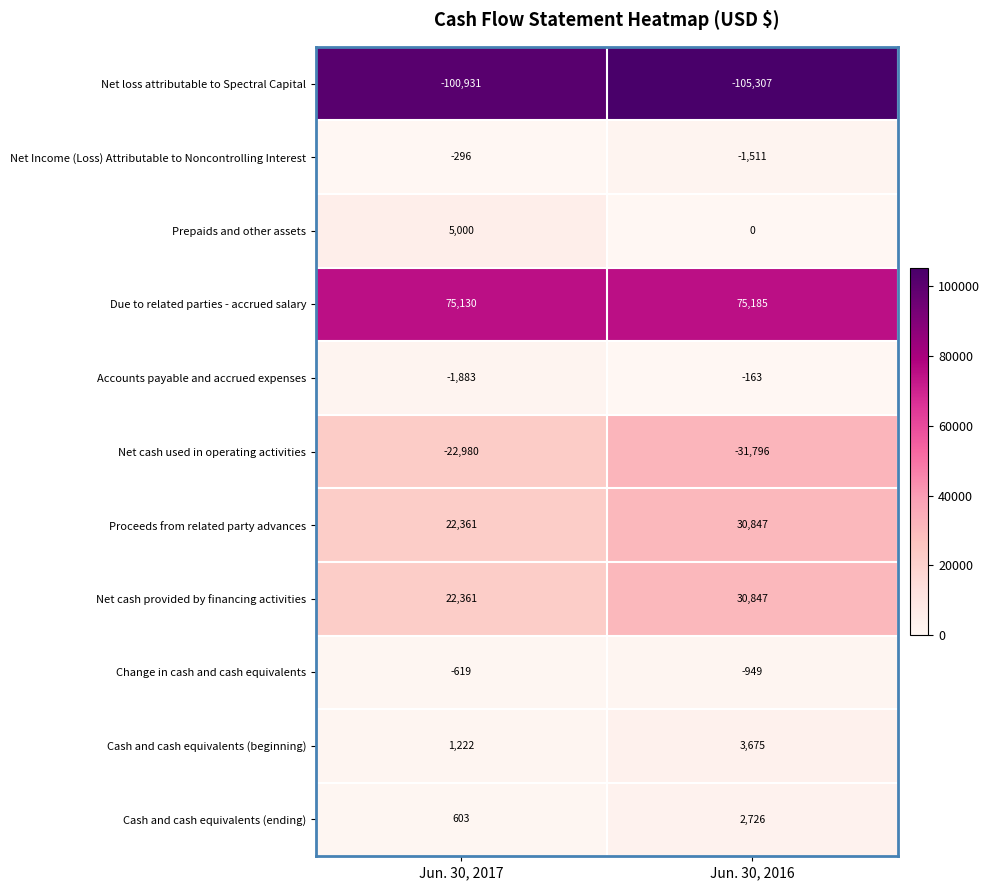

Reading right to left, extract all data points from this chart.

Net loss attributable to Spectral Capital: Jun. 30, 2016=-105307	Jun. 30, 2017=-100931
Net Income (Loss) Attributable to Noncontrolling Interest: Jun. 30, 2016=-1511	Jun. 30, 2017=-296
Prepaids and other assets: Jun. 30, 2016=0	Jun. 30, 2017=5000
Due to related parties - accrued salary: Jun. 30, 2016=75185	Jun. 30, 2017=75130
Accounts payable and accrued expenses: Jun. 30, 2016=-163	Jun. 30, 2017=-1883
Net cash used in operating activities: Jun. 30, 2016=-31796	Jun. 30, 2017=-22980
Proceeds from related party advances: Jun. 30, 2016=30847	Jun. 30, 2017=22361
Net cash provided by financing activities: Jun. 30, 2016=30847	Jun. 30, 2017=22361
Change in cash and cash equivalents: Jun. 30, 2016=-949	Jun. 30, 2017=-619
Cash and cash equivalents (beginning): Jun. 30, 2016=3675	Jun. 30, 2017=1222
Cash and cash equivalents (ending): Jun. 30, 2016=2726	Jun. 30, 2017=603